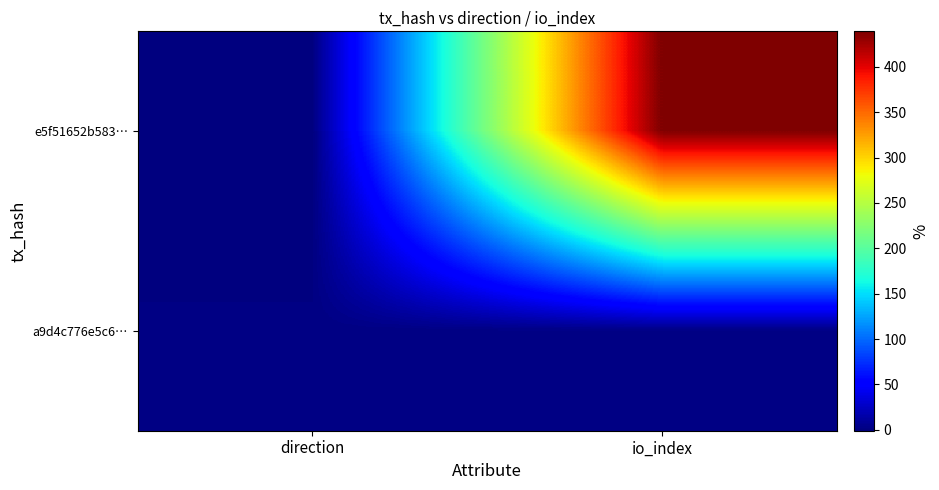

Reading left to right, extract all data points from this chart.

e5f51652b583…: direction=-1	io_index=439
a9d4c776e5c6…: direction=1	io_index=2